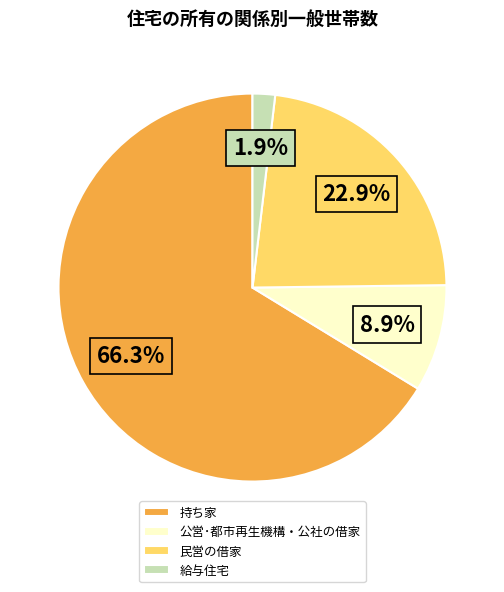

To the nearest percent, what is the difference between the largest and smallest slice percentages?

64%